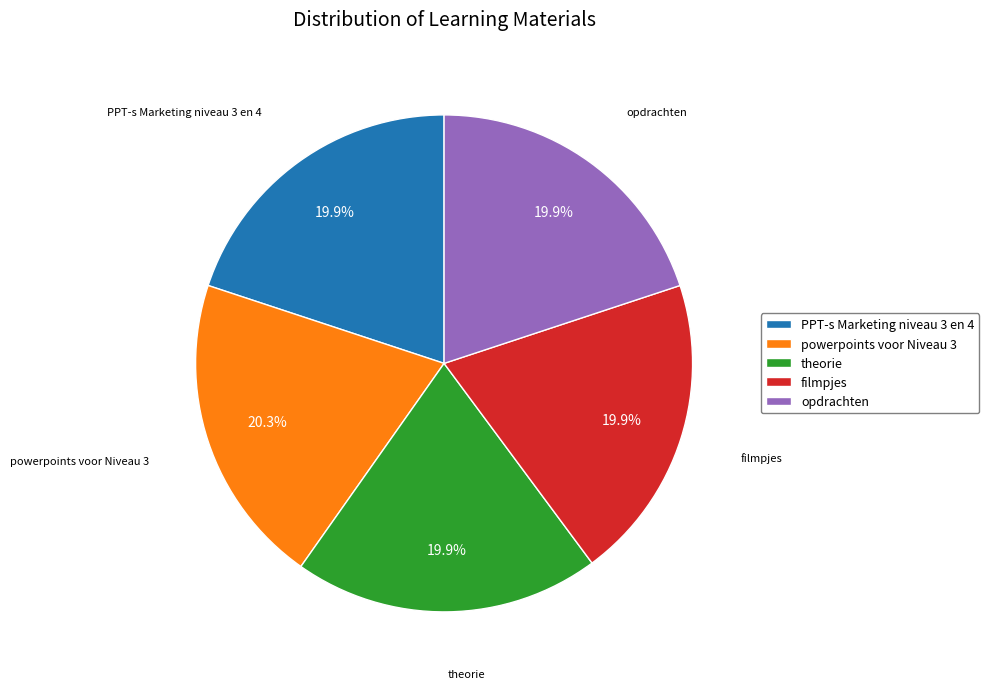

How many segments does this pie chart have?

5